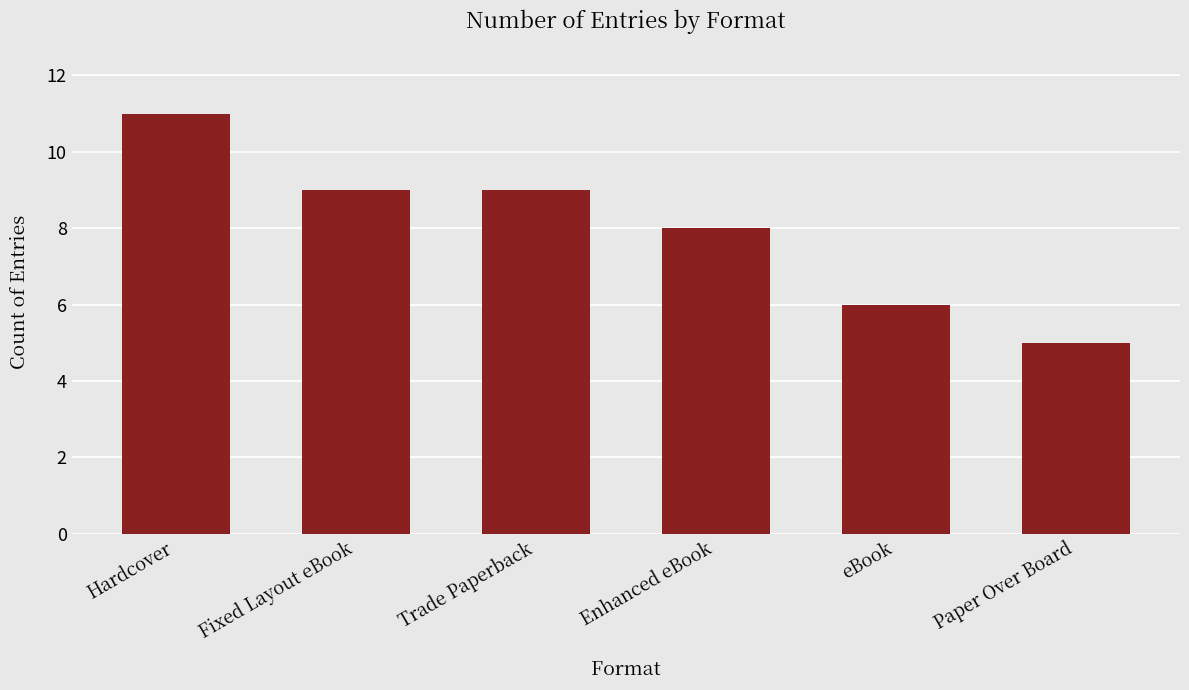

What is the maximum value shown in the chart?

11